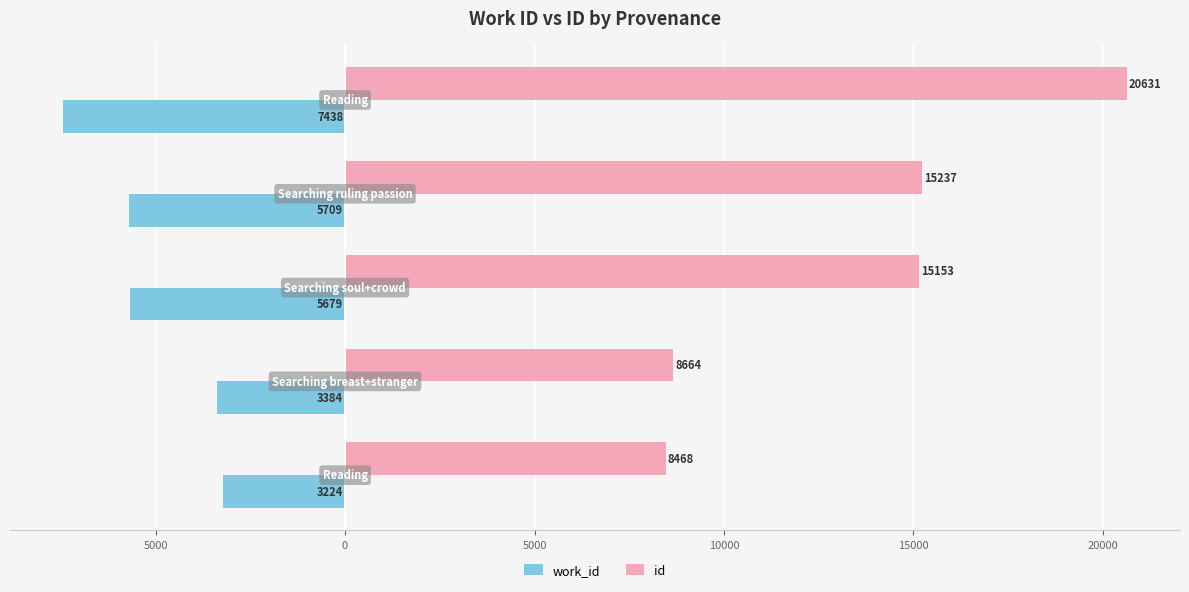

What are all the series names shown in the legend?

work_id, id